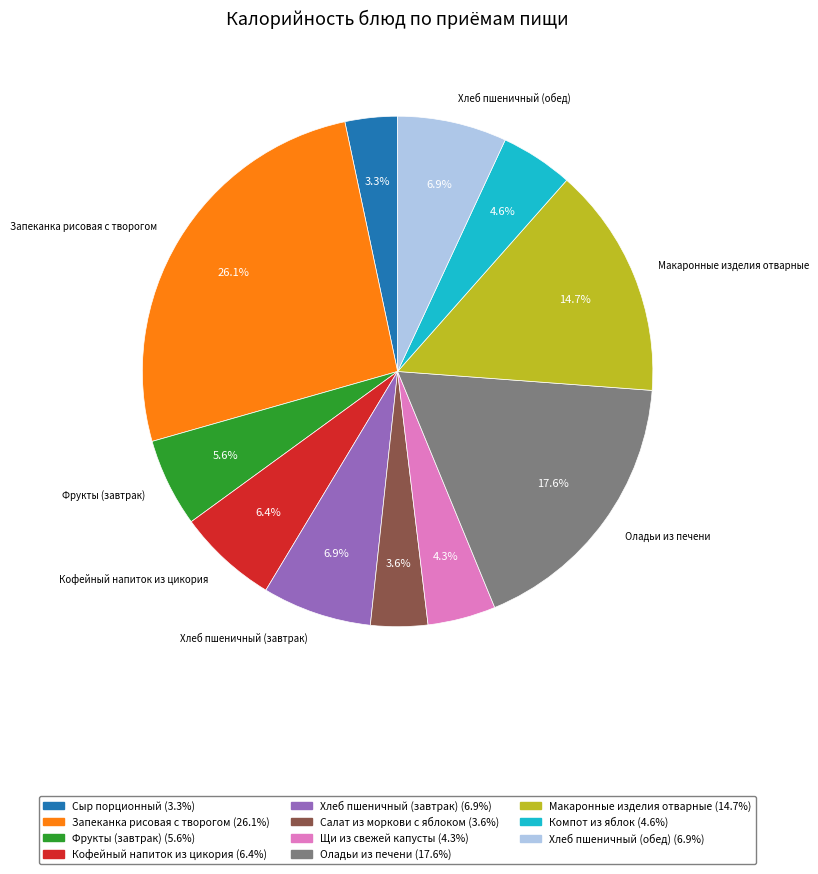

Does Сыр порционный account for over 50% of the chart?

No